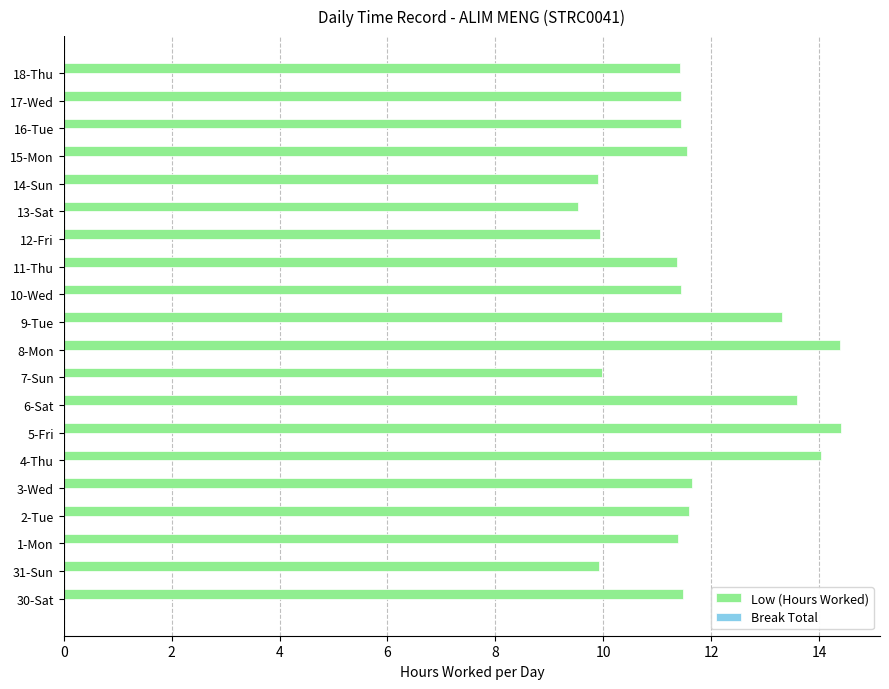

What is the difference between the maximum and minimum values?

4.9